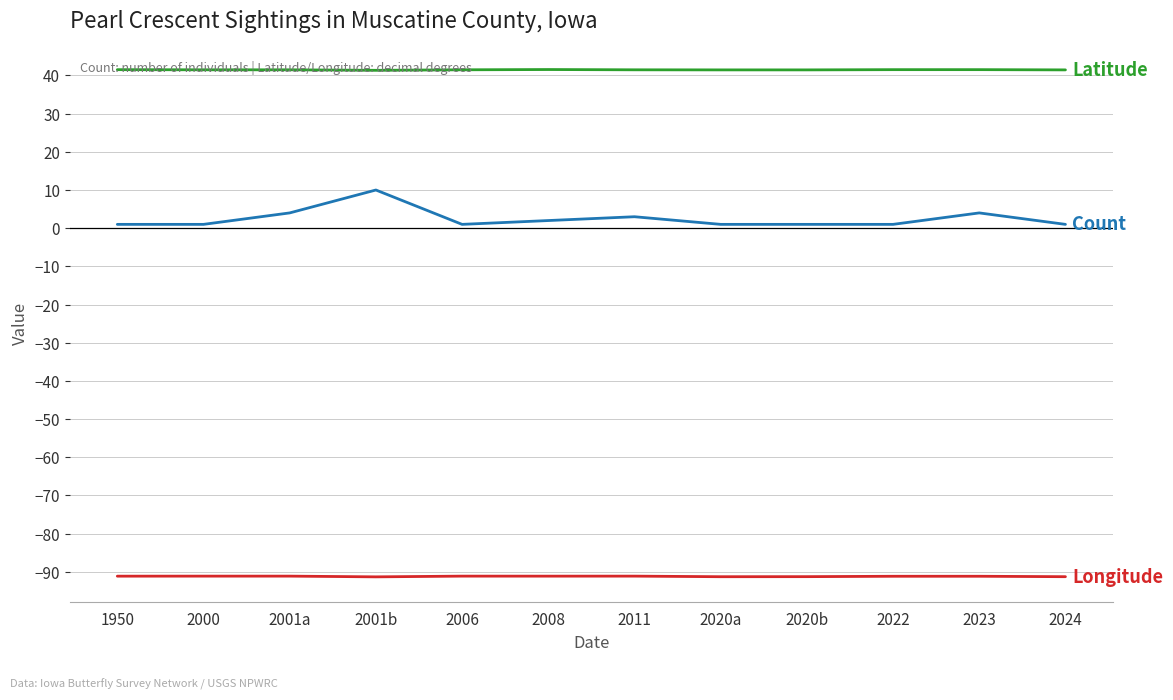

Is this an area chart (filled region under the line)?

No